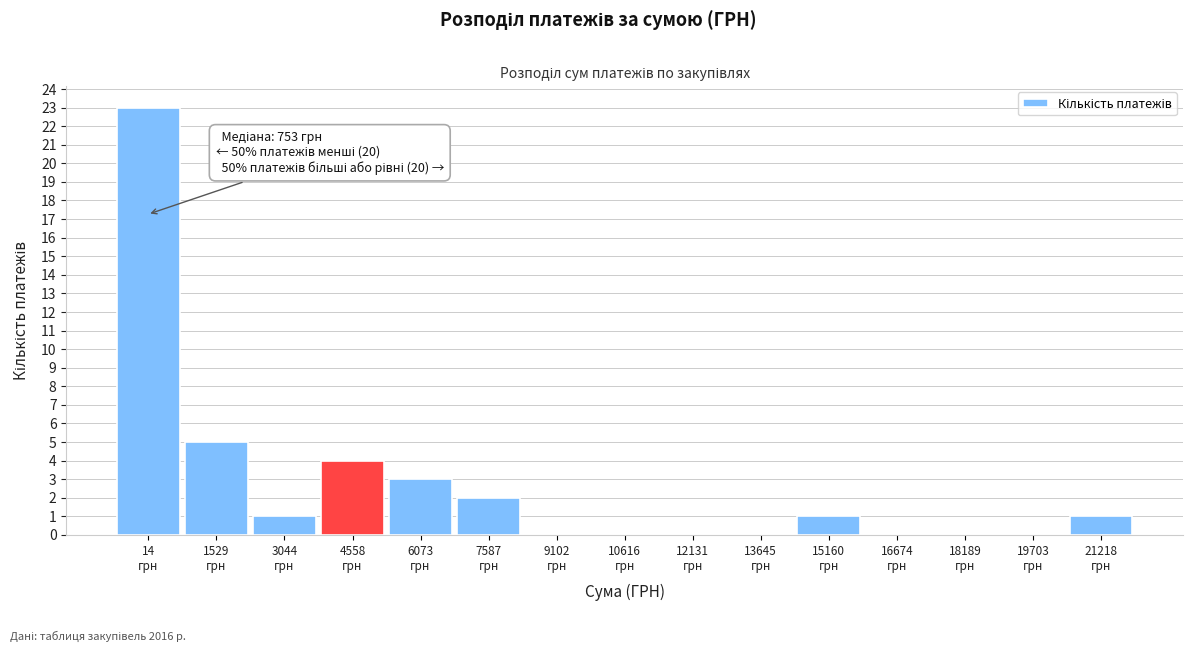

What is the maximum value shown in the chart?

23